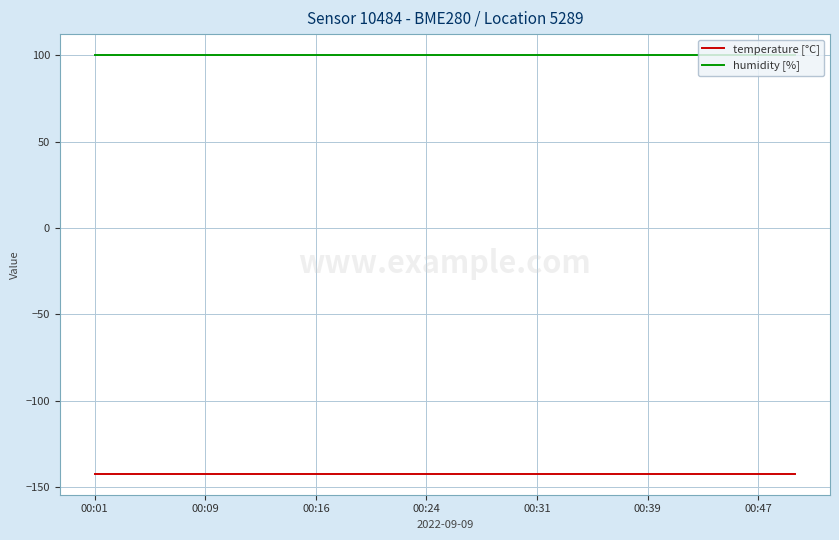

List the series in order of their peak value, highest first.

humidity [%], temperature [°C]